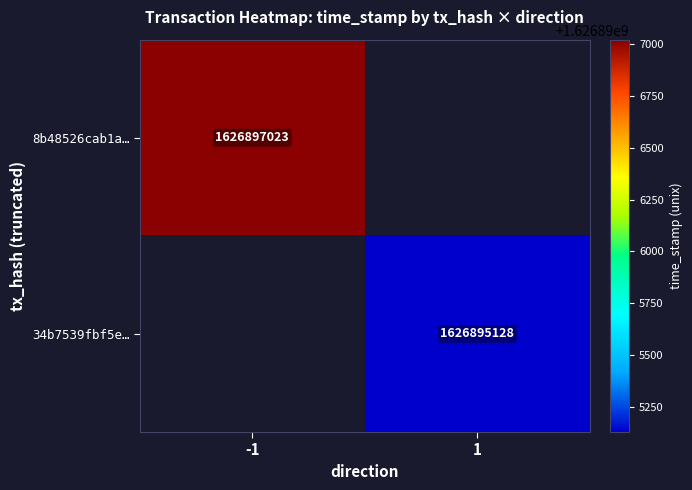

The value of 8b48526cab1a… at -1 is 1626897023. True or false?

True